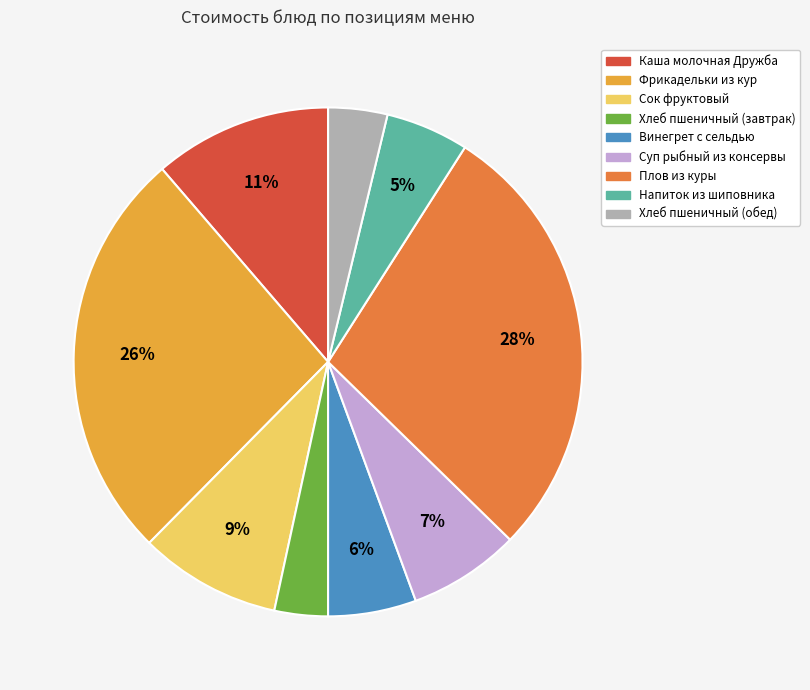

Do Хлеб пшеничный (обед) and Каша молочная Дружба together represent more than half of the pie?

No